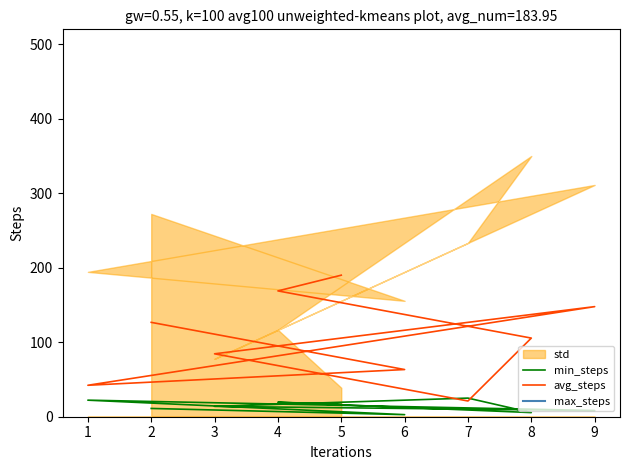

What are all the series names shown in the legend?

min_steps, avg_steps, max_steps